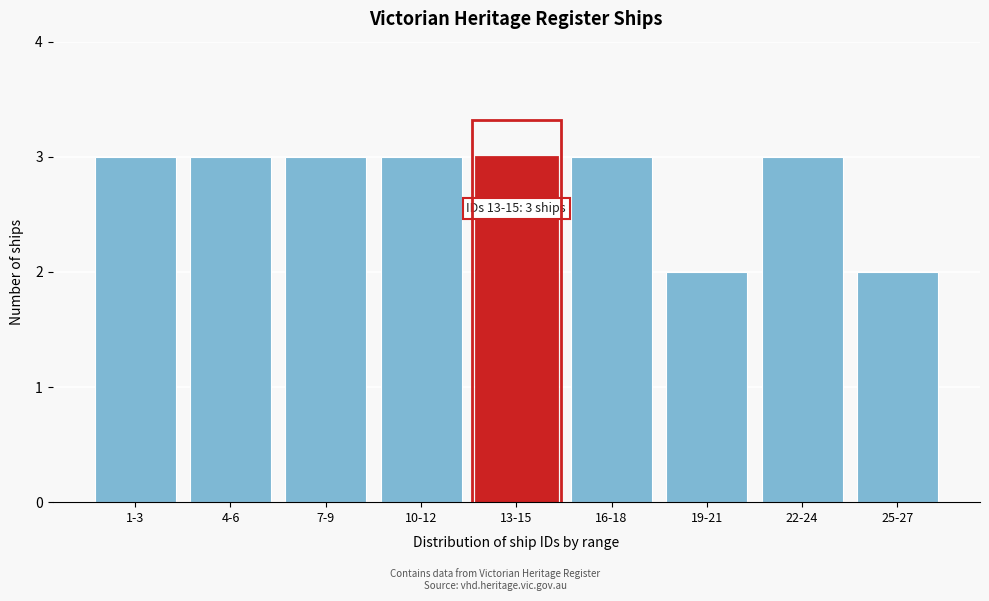

Reading right to left, what are all the values shown in this chart?

2	3	2	3	3	3	3	3	3